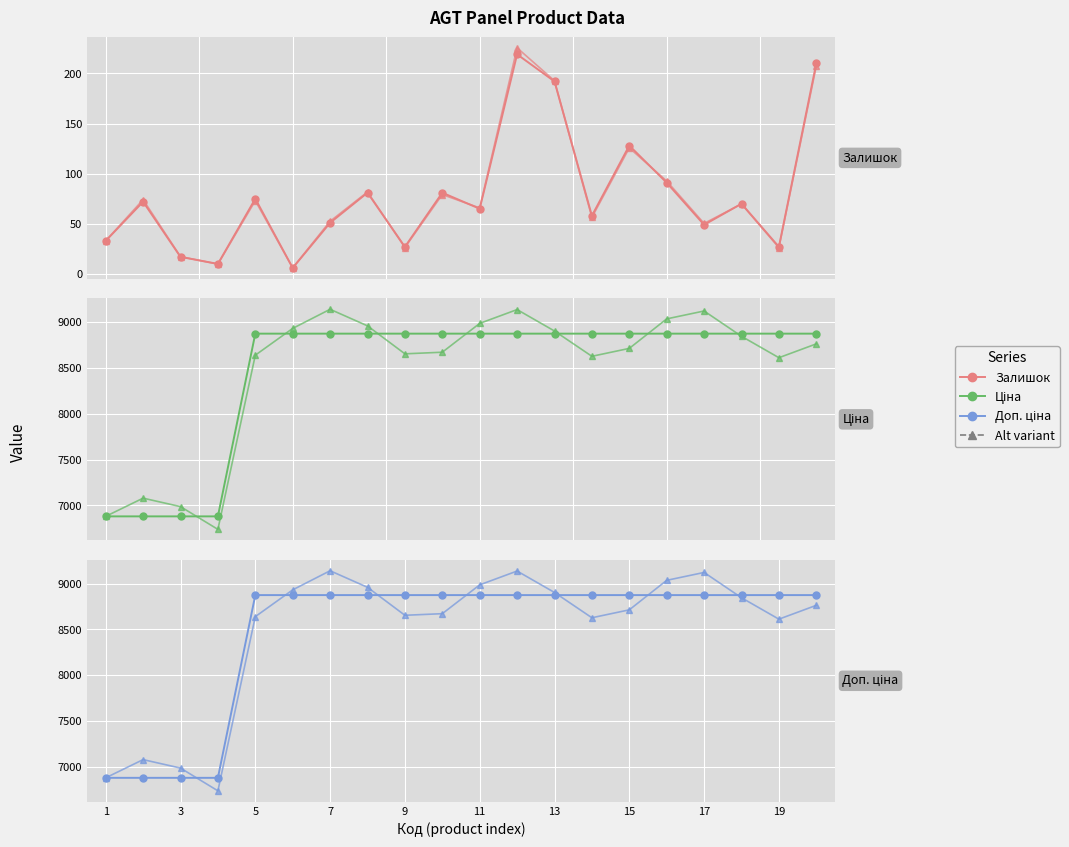

In Ціна (alt), how many points are higher than both neighbors (excluding endpoints)?

4